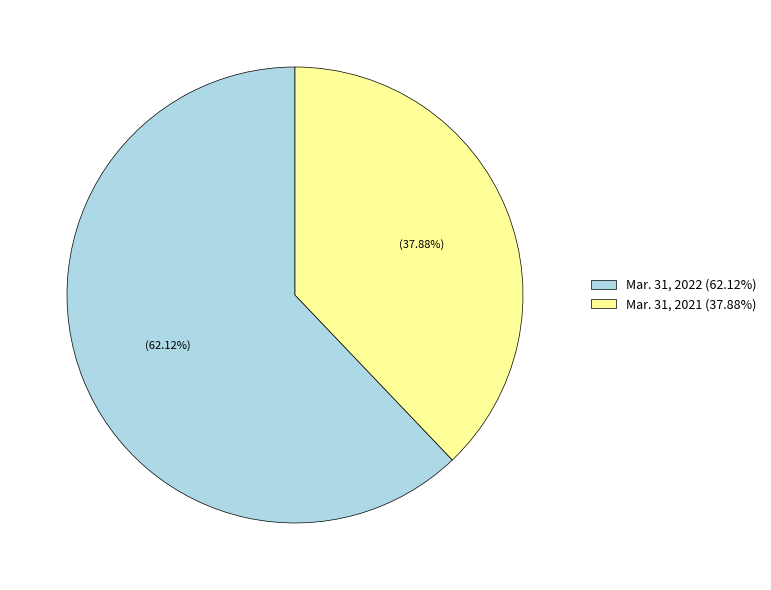

What is the majority slice?

Mar. 31, 2022